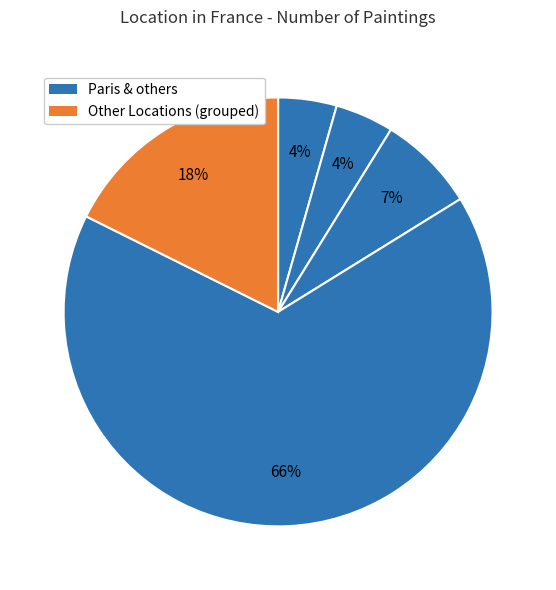

How many segments does this pie chart have?

5